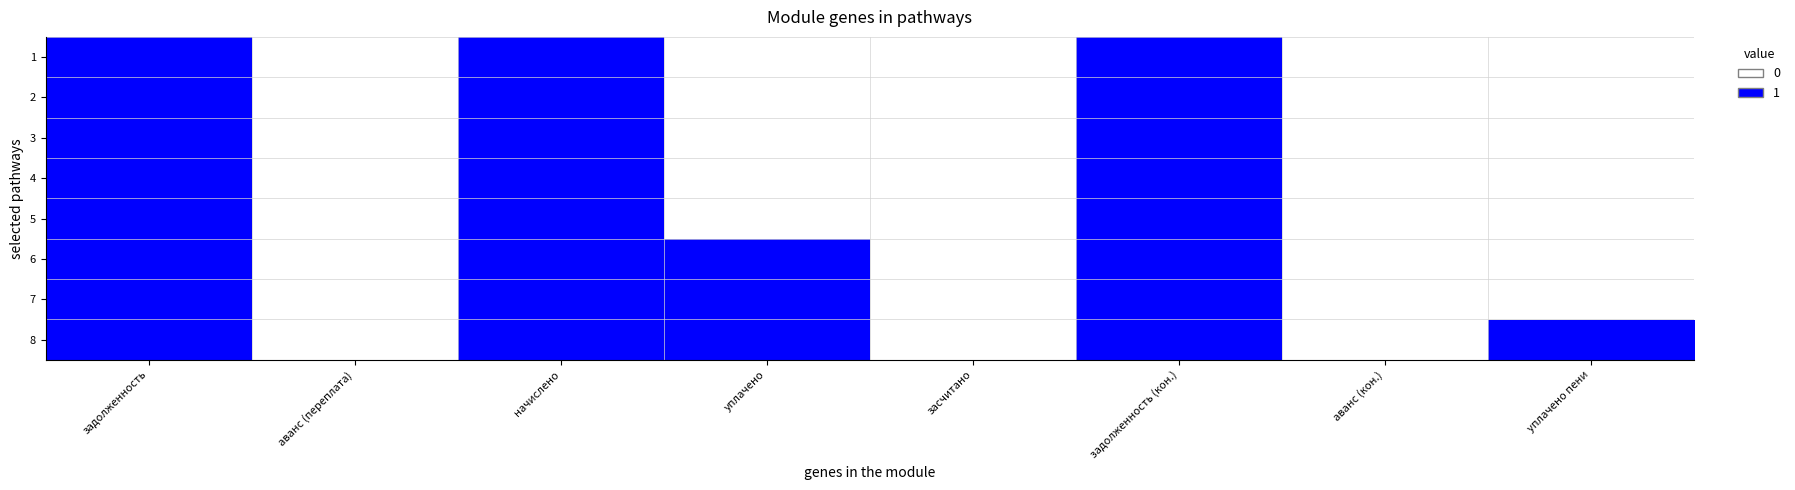

Which has a higher value, уплачено or аванс (переплата)?

уплачено